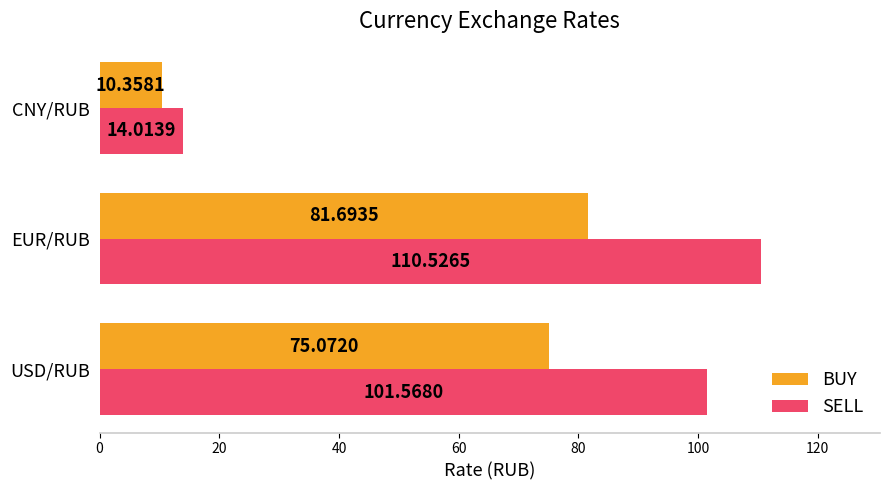

What is the sum of all BUY values?

167.1